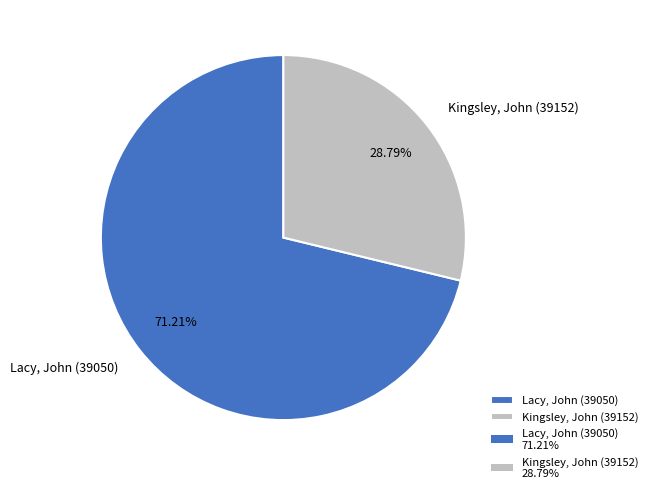

What is the smallest slice in the pie chart?

Kingsley, John (39152)